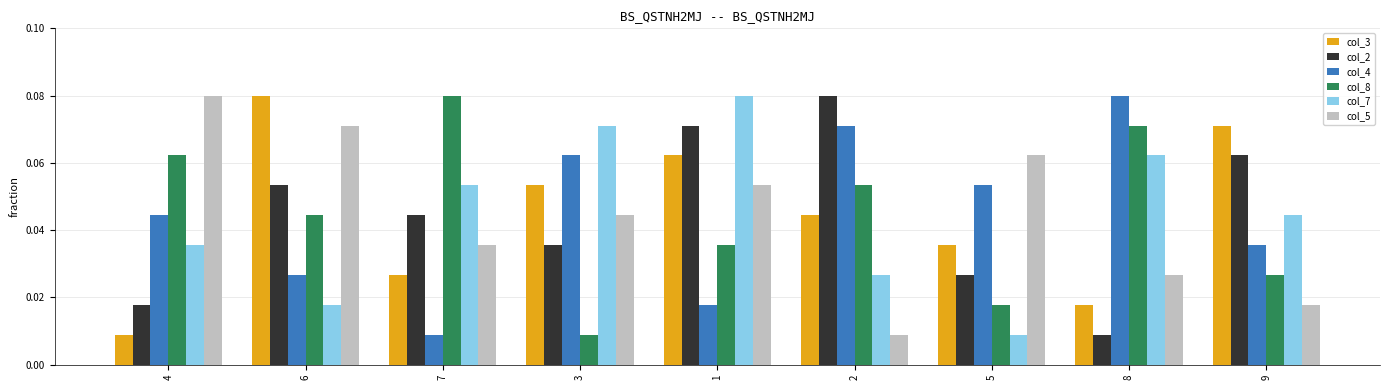

What are all the series names shown in the legend?

col_3, col_2, col_4, col_8, col_7, col_5